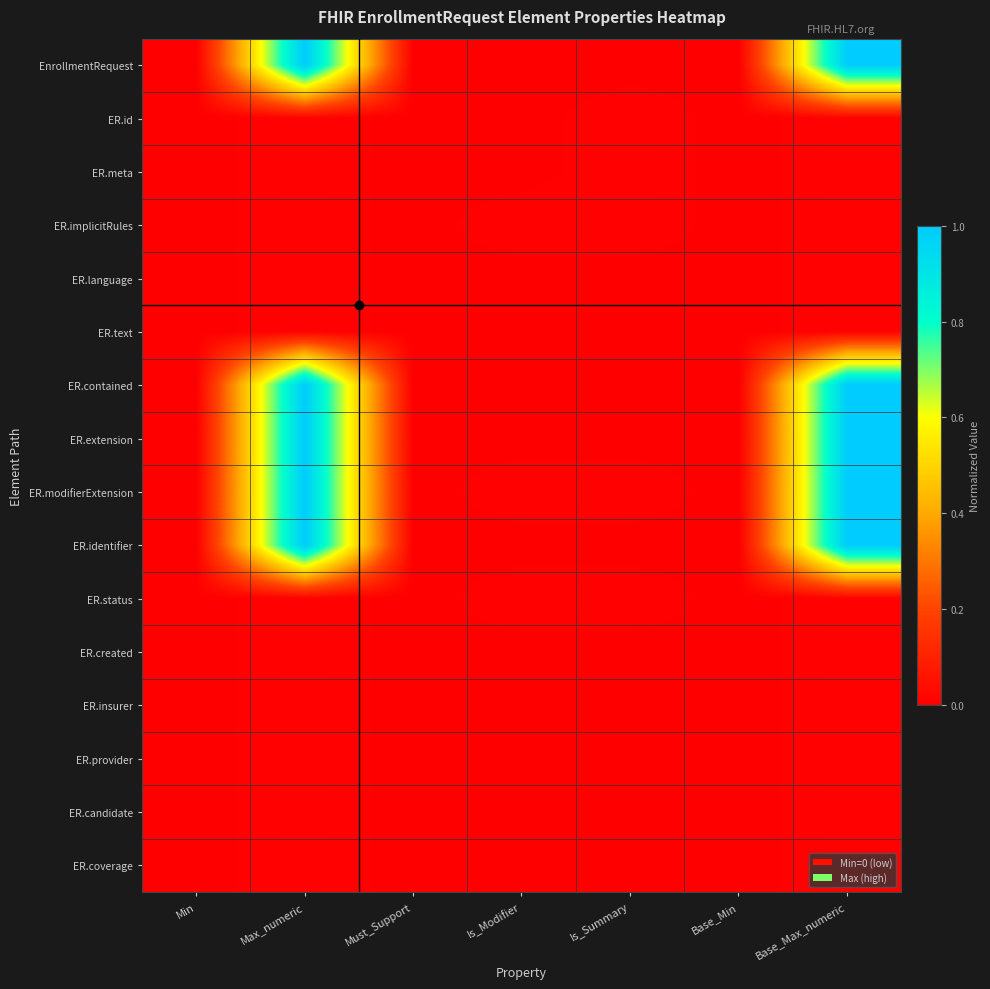

At Min, list the series in order from largest to smallest.

EnrollmentRequest, ER.id, ER.meta, ER.implicitRules, ER.language, ER.text, ER.contained, ER.extension, ER.modifierExtension, ER.identifier, ER.status, ER.created, ER.insurer, ER.provider, ER.candidate, ER.coverage